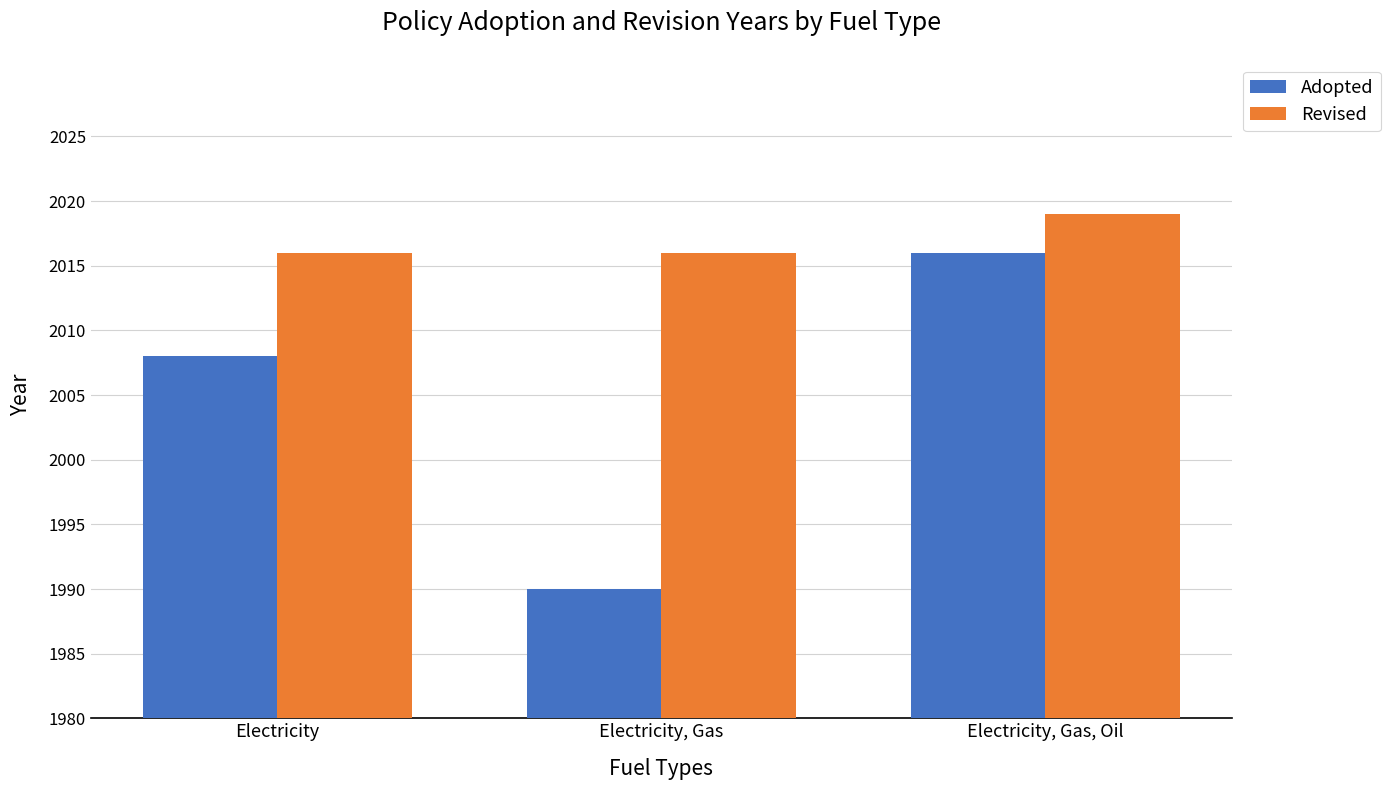

What is the minimum value for Adopted?

1990